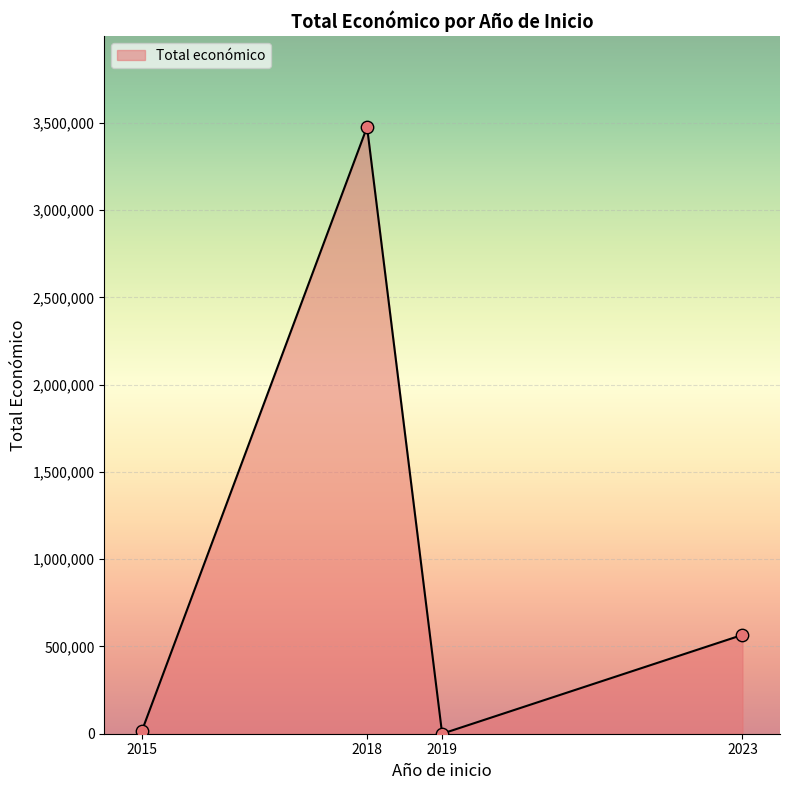

What is the change in value from 2018 to 2023?

-2909873